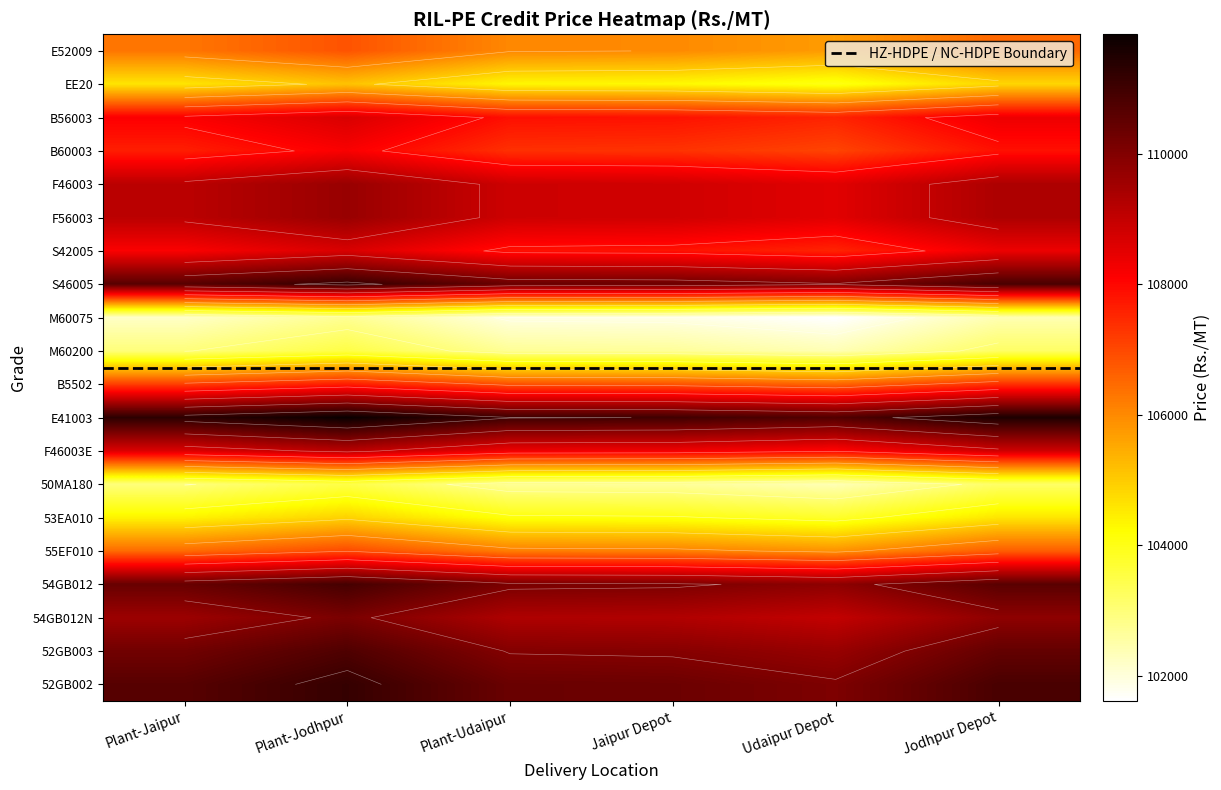

Reading left to right, extract all data points from this chart.

E52009: Plant-Jaipur=106303	Plant-Jodhpur=106832	Plant-Udaipur=106029	Jaipur Depot=105990	Udaipur Depot=105720	Jodhpur Depot=106520
EE20: Plant-Jaipur=104603	Plant-Jodhpur=105132	Plant-Udaipur=104329	Jaipur Depot=104290	Udaipur Depot=104020	Jodhpur Depot=104820
B56003: Plant-Jaipur=108143	Plant-Jodhpur=108672	Plant-Udaipur=107869	Jaipur Depot=107830	Udaipur Depot=107560	Jodhpur Depot=108360
B60003: Plant-Jaipur=107643	Plant-Jodhpur=108172	Plant-Udaipur=107369	Jaipur Depot=107330	Udaipur Depot=107060	Jodhpur Depot=107860
F46003: Plant-Jaipur=109123	Plant-Jodhpur=109652	Plant-Udaipur=108849	Jaipur Depot=108810	Udaipur Depot=108540	Jodhpur Depot=109340
F56003: Plant-Jaipur=109123	Plant-Jodhpur=109652	Plant-Udaipur=108849	Jaipur Depot=108810	Udaipur Depot=108540	Jodhpur Depot=109340
S42005: Plant-Jaipur=108143	Plant-Jodhpur=108672	Plant-Udaipur=107869	Jaipur Depot=107830	Udaipur Depot=107560	Jodhpur Depot=108360
S46005: Plant-Jaipur=110643	Plant-Jodhpur=111172	Plant-Udaipur=110369	Jaipur Depot=110330	Udaipur Depot=110060	Jodhpur Depot=110860
M60075: Plant-Jaipur=102193	Plant-Jodhpur=102722	Plant-Udaipur=101919	Jaipur Depot=101880	Udaipur Depot=101610	Jodhpur Depot=102410
M60200: Plant-Jaipur=102973	Plant-Jodhpur=103502	Plant-Udaipur=102699	Jaipur Depot=102660	Udaipur Depot=102390	Jodhpur Depot=103190
B5502: Plant-Jaipur=107143	Plant-Jodhpur=107665	Plant-Udaipur=106870	Jaipur Depot=106830	Udaipur Depot=106560	Jodhpur Depot=107360
E41003: Plant-Jaipur=111303	Plant-Jodhpur=111832	Plant-Udaipur=111029	Jaipur Depot=110990	Udaipur Depot=110720	Jodhpur Depot=111520
F46003E: Plant-Jaipur=108623	Plant-Jodhpur=109152	Plant-Udaipur=108349	Jaipur Depot=108310	Udaipur Depot=108040	Jodhpur Depot=108840
50MA180: Plant-Jaipur=102963	Plant-Jodhpur=103485	Plant-Udaipur=102690	Jaipur Depot=102650	Udaipur Depot=102380	Jodhpur Depot=103180
53EA010: Plant-Jaipur=104373	Plant-Jodhpur=104895	Plant-Udaipur=104100	Jaipur Depot=104060	Udaipur Depot=103790	Jodhpur Depot=104590
55EF010: Plant-Jaipur=106453	Plant-Jodhpur=106975	Plant-Udaipur=106180	Jaipur Depot=106140	Udaipur Depot=105870	Jodhpur Depot=106670
54GB012: Plant-Jaipur=110394	Plant-Jodhpur=110917	Plant-Udaipur=110117	Jaipur Depot=110080	Udaipur Depot=109810	Jodhpur Depot=110610
54GB012N: Plant-Jaipur=109594	Plant-Jodhpur=110117	Plant-Udaipur=109317	Jaipur Depot=109280	Udaipur Depot=109010	Jodhpur Depot=109810
52GB003: Plant-Jaipur=110244	Plant-Jodhpur=110767	Plant-Udaipur=109967	Jaipur Depot=109930	Udaipur Depot=109660	Jodhpur Depot=110460
52GB002: Plant-Jaipur=110644	Plant-Jodhpur=111167	Plant-Udaipur=110367	Jaipur Depot=110330	Udaipur Depot=110060	Jodhpur Depot=110860